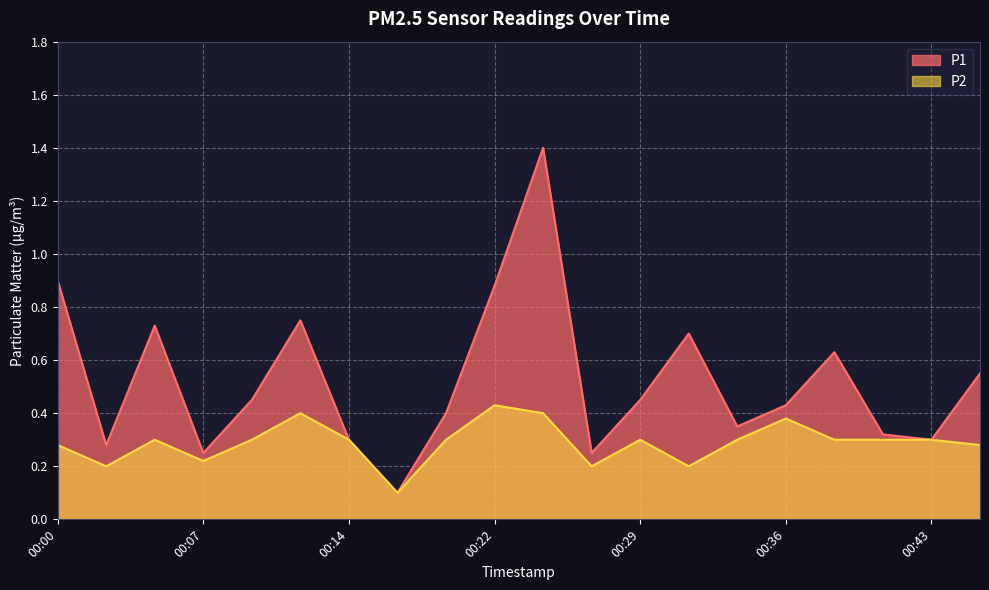

Reading left to right, extract all data points from this chart.

P1: 00:00=0.9	00:02=0.3	00:05=0.7	00:07=0.2	00:10=0.5	00:12=0.8	00:14=0.3	00:17=0.1	00:19=0.4	00:22=0.9	00:24=1.4	00:26=0.2	00:29=0.5	00:31=0.7	00:34=0.3	00:36=0.4	00:39=0.6	00:41=0.3	00:43=0.3	00:46=0.6
P2: 00:00=0.3	00:02=0.2	00:05=0.3	00:07=0.2	00:10=0.3	00:12=0.4	00:14=0.3	00:17=0.1	00:19=0.3	00:22=0.4	00:24=0.4	00:26=0.2	00:29=0.3	00:31=0.2	00:34=0.3	00:36=0.4	00:39=0.3	00:41=0.3	00:43=0.3	00:46=0.3